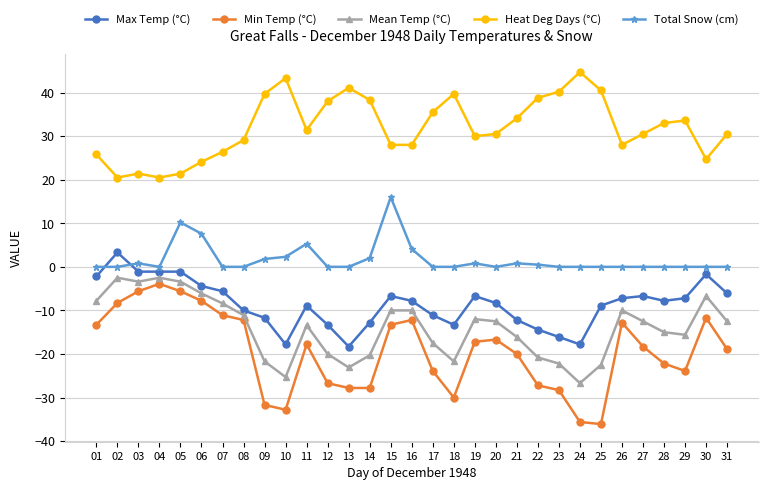

What are all the series names shown in the legend?

Max Temp (°C), Min Temp (°C), Mean Temp (°C), Heat Deg Days (°C), Total Snow (cm)